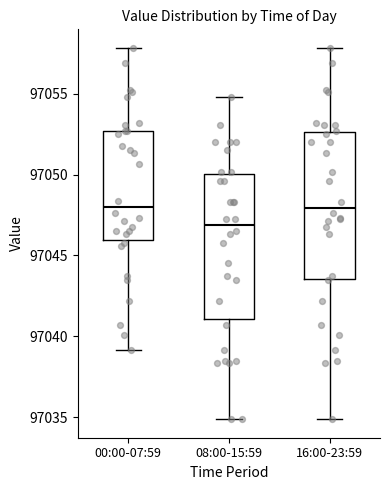

Reading left to right, transcribe this box plot: for each box, give where its median line is, the range the box spans, and where its two whiskers end, as read against the y-axis. The values are not printed on the chart, so give them approximately, as read against the axis.

00:00-07:59: median 97048.0, box 97046.0 to 97052.5, whiskers 97039.0 to 97058.0
08:00-15:59: median 97047.0, box 97041.0 to 97050.0, whiskers 97035.0 to 97055.0
16:00-23:59: median 97048.0, box 97043.5 to 97052.5, whiskers 97035.0 to 97058.0